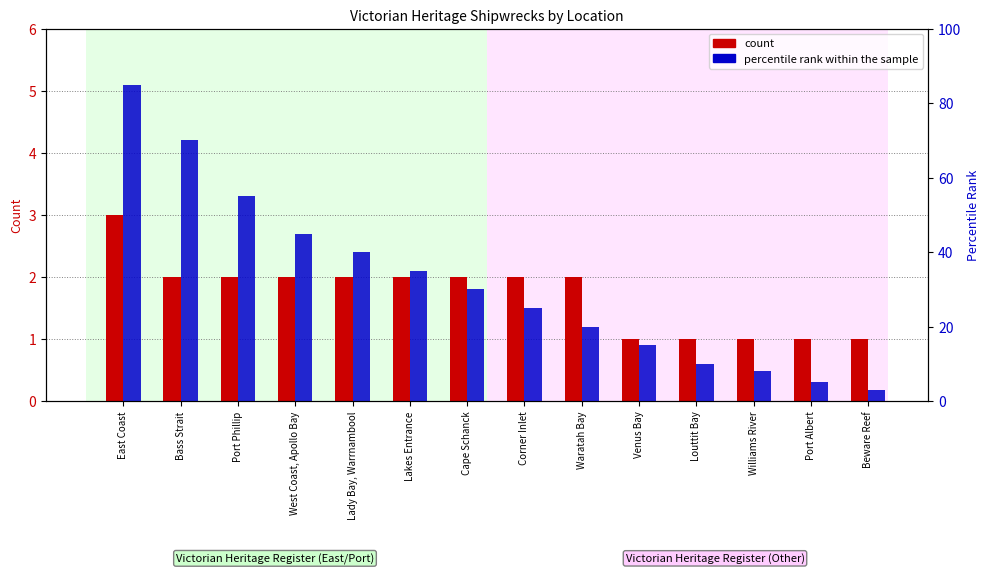

At which category does the chart reach its peak across all series?

East Coast